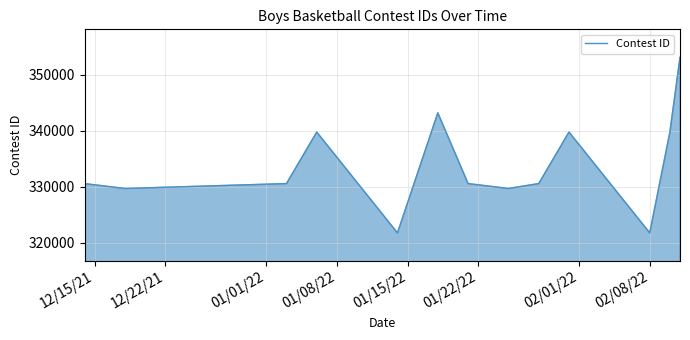

What is the difference between the maximum and minimum values?

31436